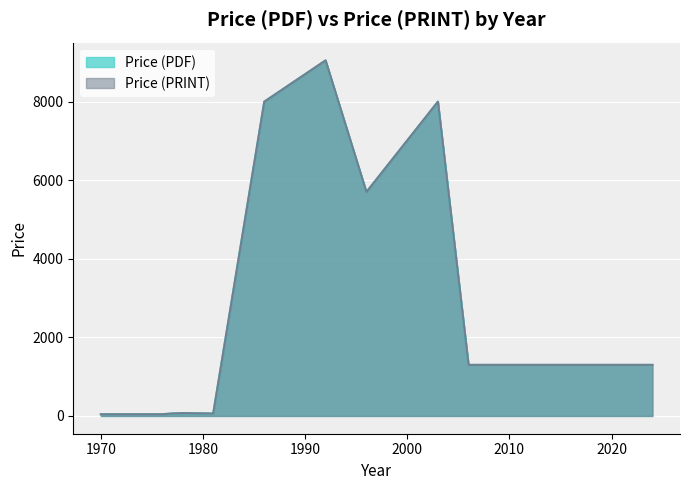

Rank the series at 12 from lowest to highest value.

Price (PDF), Price (PRINT)